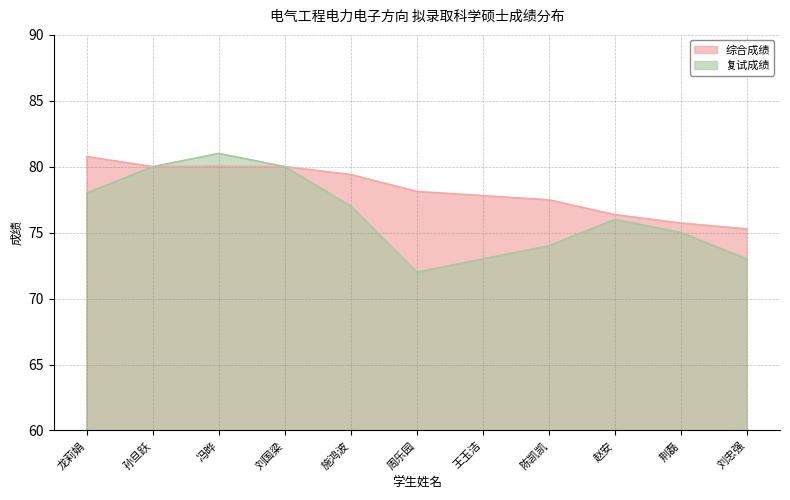

What are all the series names shown in the legend?

综合成绩, 复试成绩